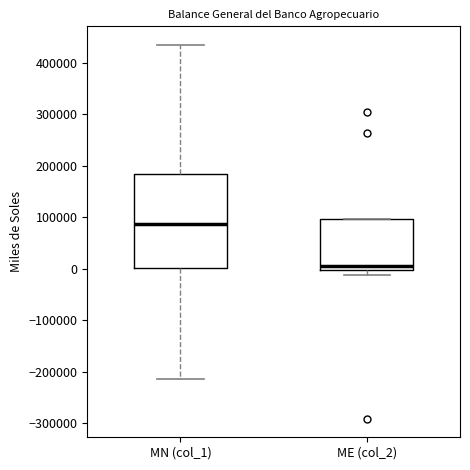

Reading left to right, transcribe this box plot: for each box, give where its median line is, the range the box spans, and where its two whiskers end, as read against the y-axis. The values are not printed on the chart, so give them approximately, as read against the axis.

MN (col_1): median 90000, box 0 to 180000, whiskers -210000 to 430000
ME (col_2): median 10000, box 0 to 100000, whiskers -10000 to 100000